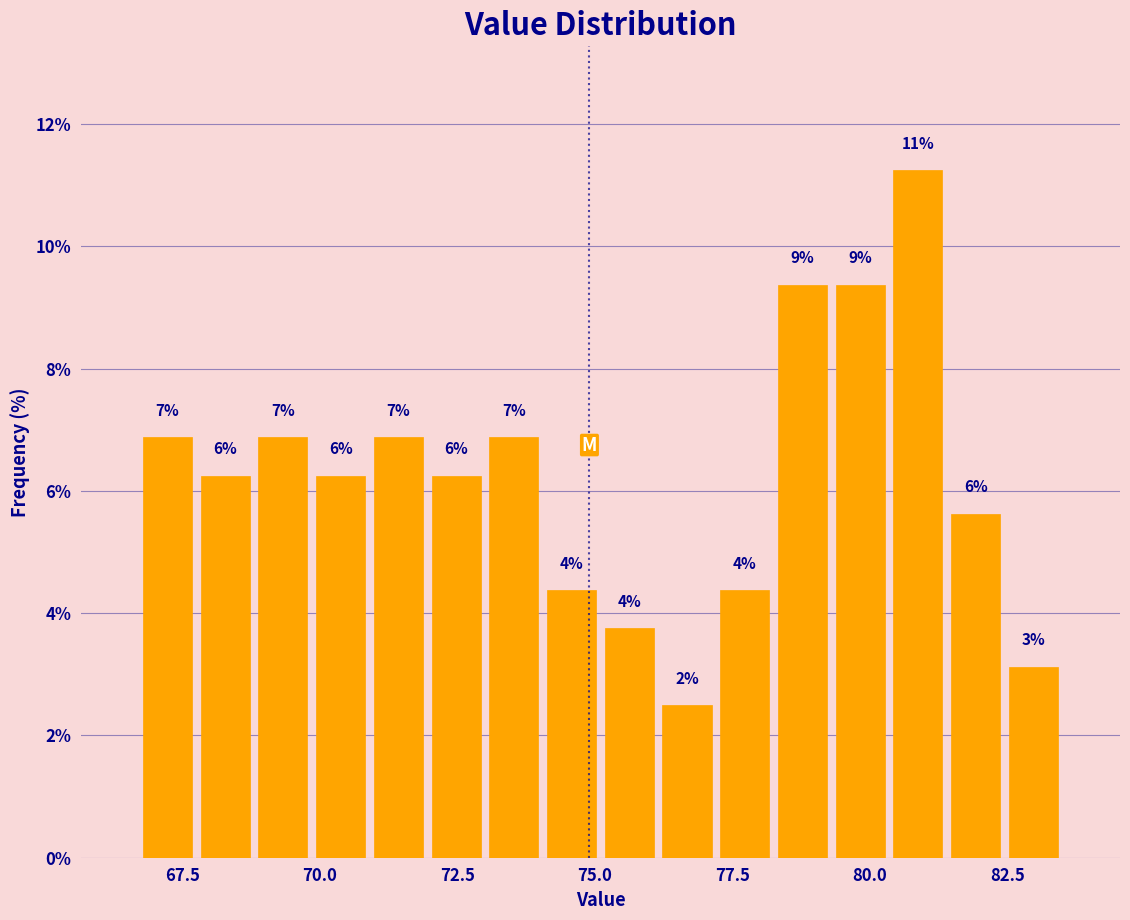

Around what value on the x-axis is the tallest bar? Give the approximate position of its centre, as read against the axis.

81.0